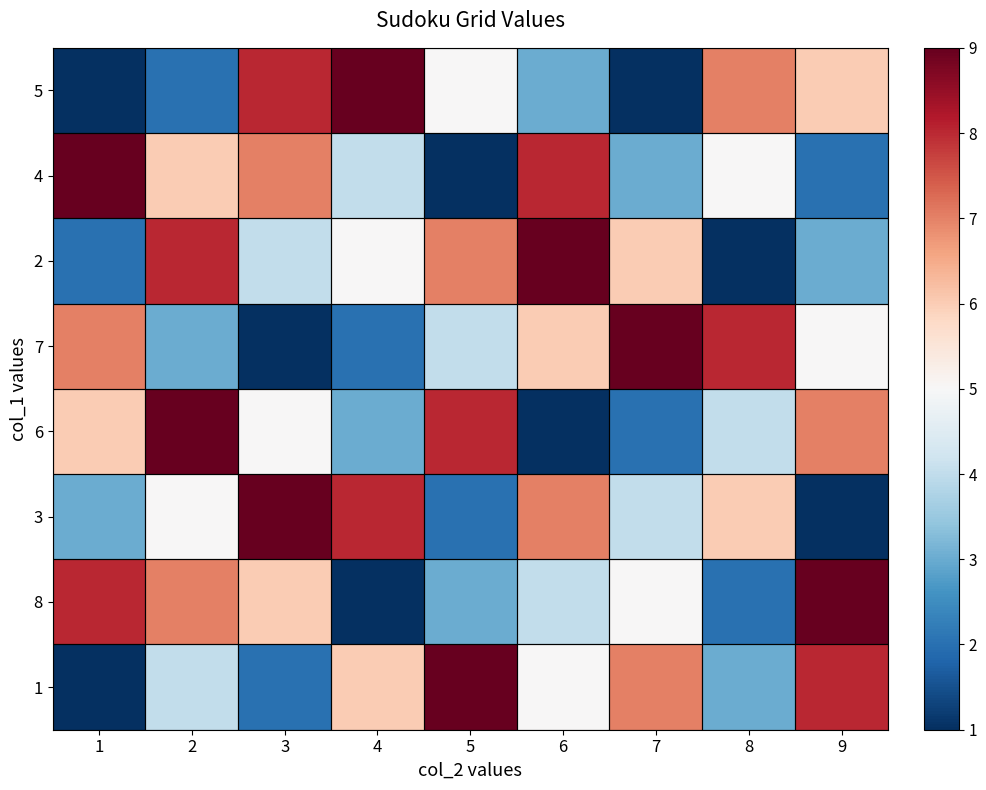

Reading left to right, what are all the values shown in this chart?

5: 1=1	2=2	3=8	4=9	5=5	6=3	7=1	8=7	9=6
4: 1=9	2=6	3=7	4=4	5=1	6=8	7=3	8=5	9=2
2: 1=2	2=8	3=4	4=5	5=7	6=9	7=6	8=1	9=3
7: 1=7	2=3	3=1	4=2	5=4	6=6	7=9	8=8	9=5
6: 1=6	2=9	3=5	4=3	5=8	6=1	7=2	8=4	9=7
3: 1=3	2=5	3=9	4=8	5=2	6=7	7=4	8=6	9=1
8: 1=8	2=7	3=6	4=1	5=3	6=4	7=5	8=2	9=9
1: 1=1	2=4	3=2	4=6	5=9	6=5	7=7	8=3	9=8